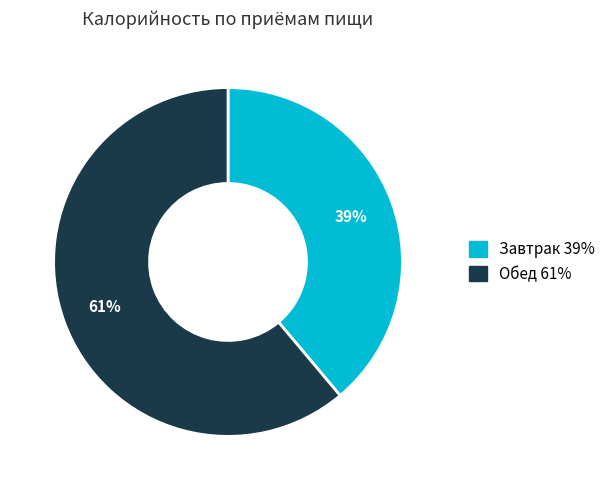

Is there a majority slice in this chart?

Yes